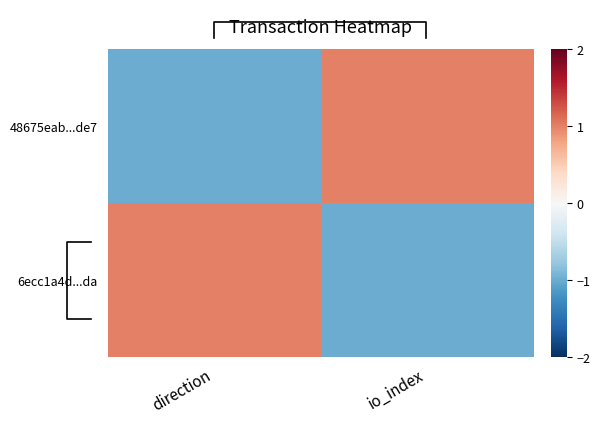

Rank the series by their maximum value, from lowest to highest.

48675eab...de7, 6ecc1a4d...da